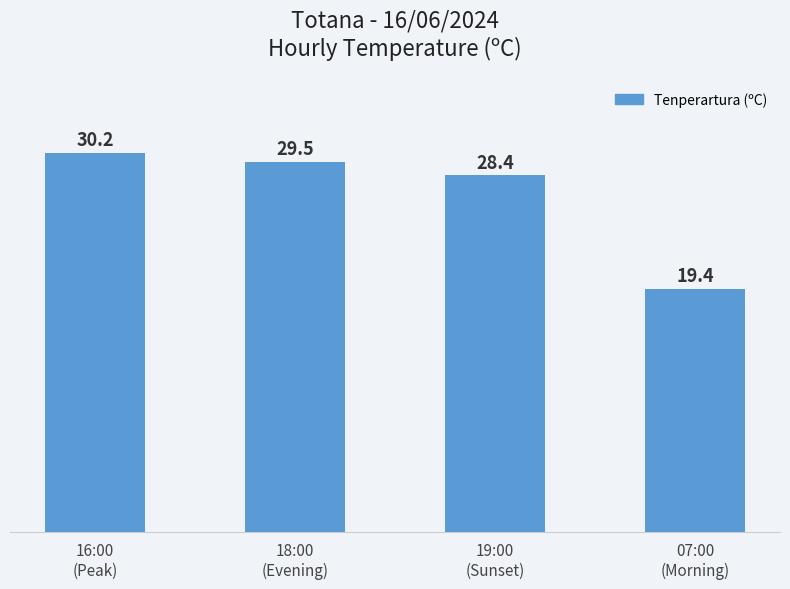

What is the change in value from 16:00
(Peak) to 19:00
(Sunset)?

-1.8